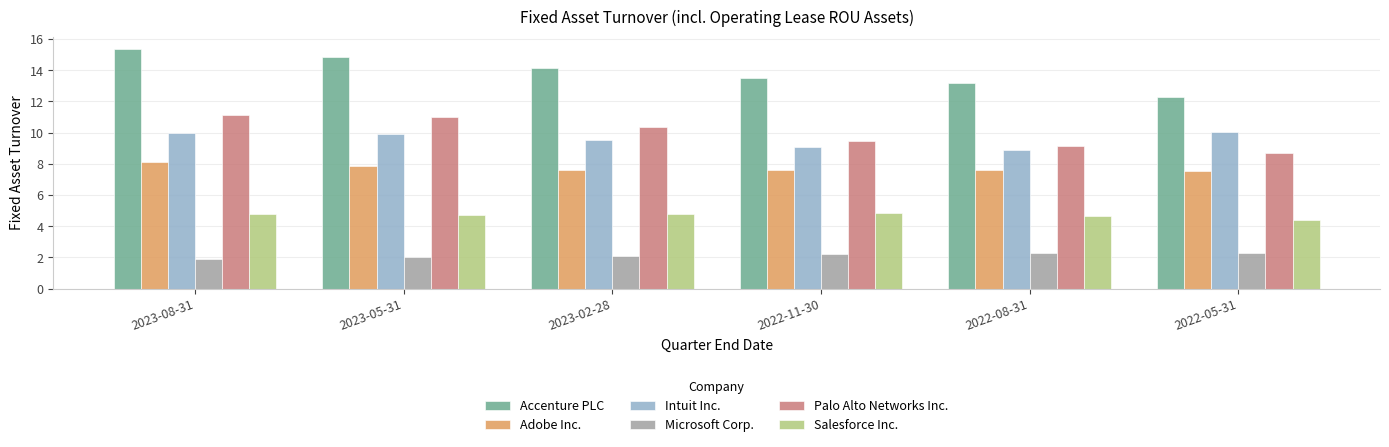

Does the chart contain any negative values?

No